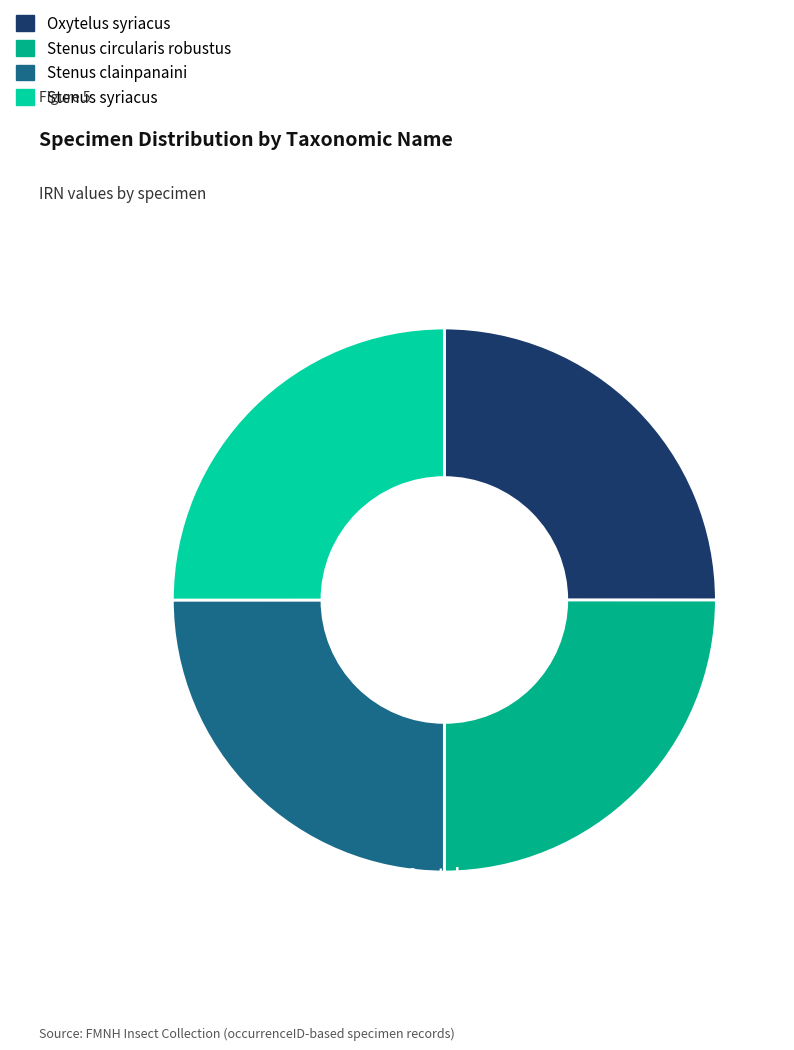

True or false: Oxytelus syriacus accounts for 13% of the total.

False